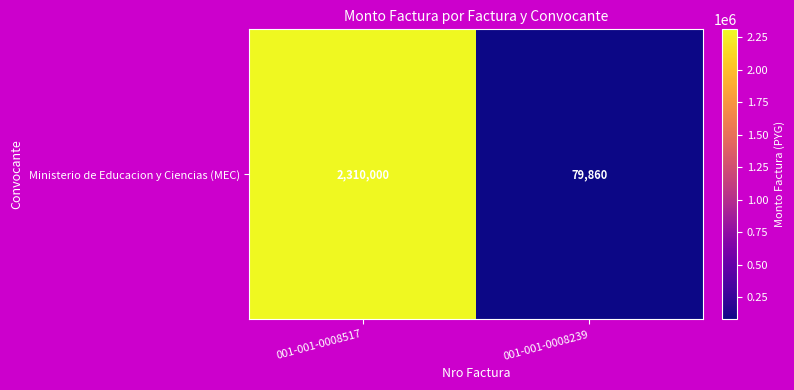

List the labels in order of value, smallest first.

001-001-0008239, 001-001-0008517